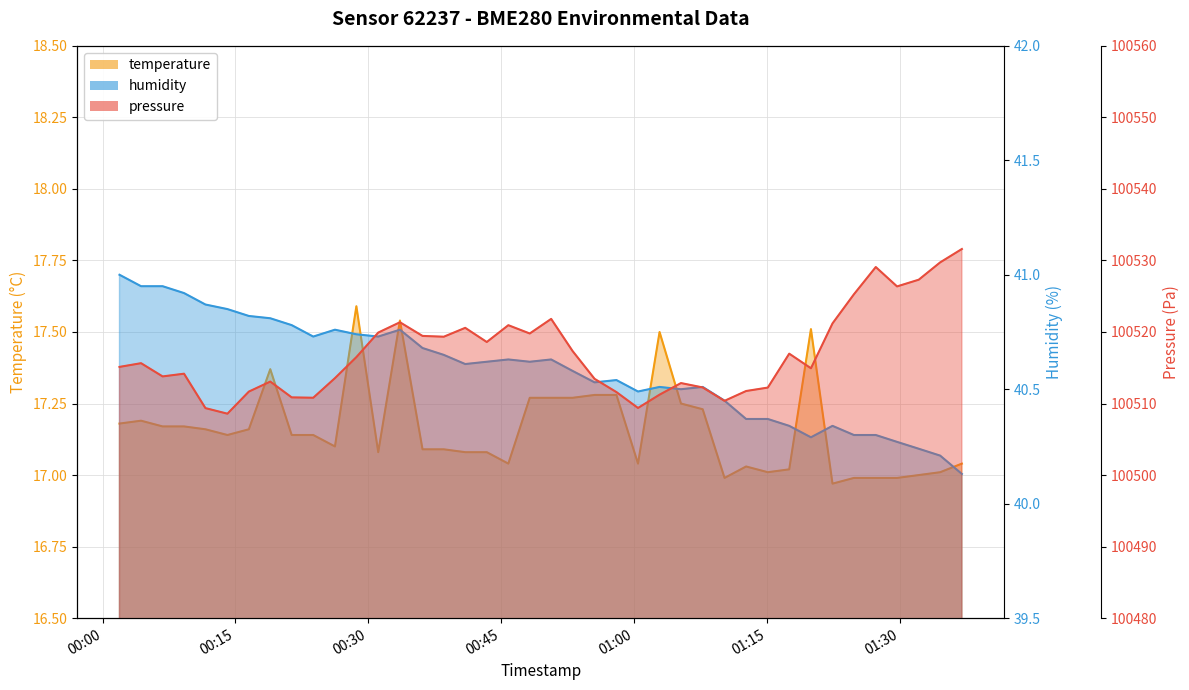

Rank the categories by pressure value from lowest to highest.

2023-11-21T00:14:06, 2023-11-21T00:11:37, 2023-11-21T01:00:26, 2023-11-21T01:10:12, 2023-11-21T00:23:47, 2023-11-21T00:21:21, 2023-11-21T01:02:52, 2023-11-21T00:58:00, 2023-11-21T00:16:31, 2023-11-21T01:12:38, 2023-11-21T01:15:05, 2023-11-21T01:07:44, 2023-11-21T01:05:17, 2023-11-21T00:18:56, 2023-11-21T00:55:32, 2023-11-21T00:26:14, 2023-11-21T00:06:47, 2023-11-21T00:09:12, 2023-11-21T01:19:57, 2023-11-21T00:01:55, 2023-11-21T00:04:21, 2023-11-21T00:28:39, 2023-11-21T01:17:30, 2023-11-21T00:53:03, 2023-11-21T00:43:22, 2023-11-21T00:38:31, 2023-11-21T00:36:07, 2023-11-21T00:48:13, 2023-11-21T00:31:07, 2023-11-21T00:40:56, 2023-11-21T00:45:48, 2023-11-21T01:22:23, 2023-11-21T00:33:34, 2023-11-21T00:50:38, 2023-11-21T01:24:48, 2023-11-21T01:29:40, 2023-11-21T01:32:07, 2023-11-21T01:27:16, 2023-11-21T01:34:32, 2023-11-21T01:36:59